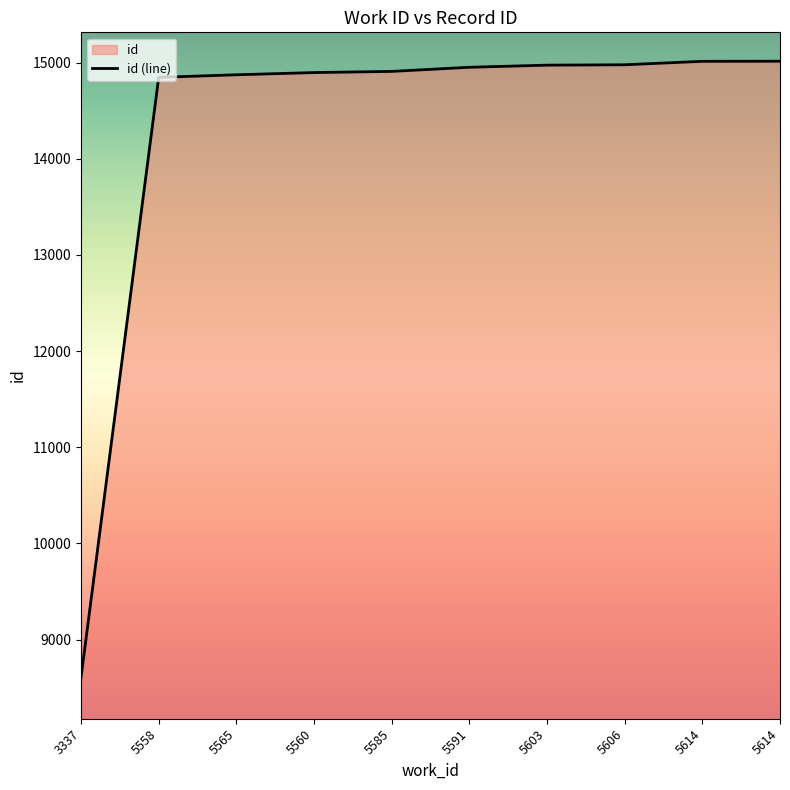

Which label corresponds to the smallest value in the chart?

3337